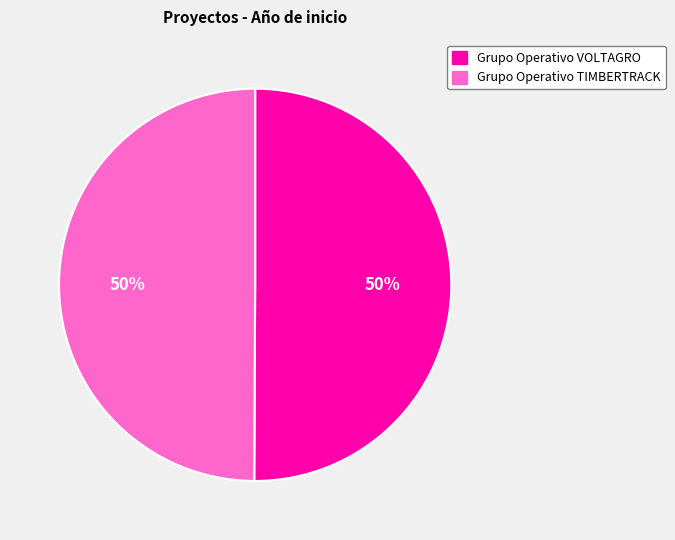

Do Grupo Operativo VOLTAGRO and Grupo Operativo TIMBERTRACK together represent more than half of the pie?

Yes